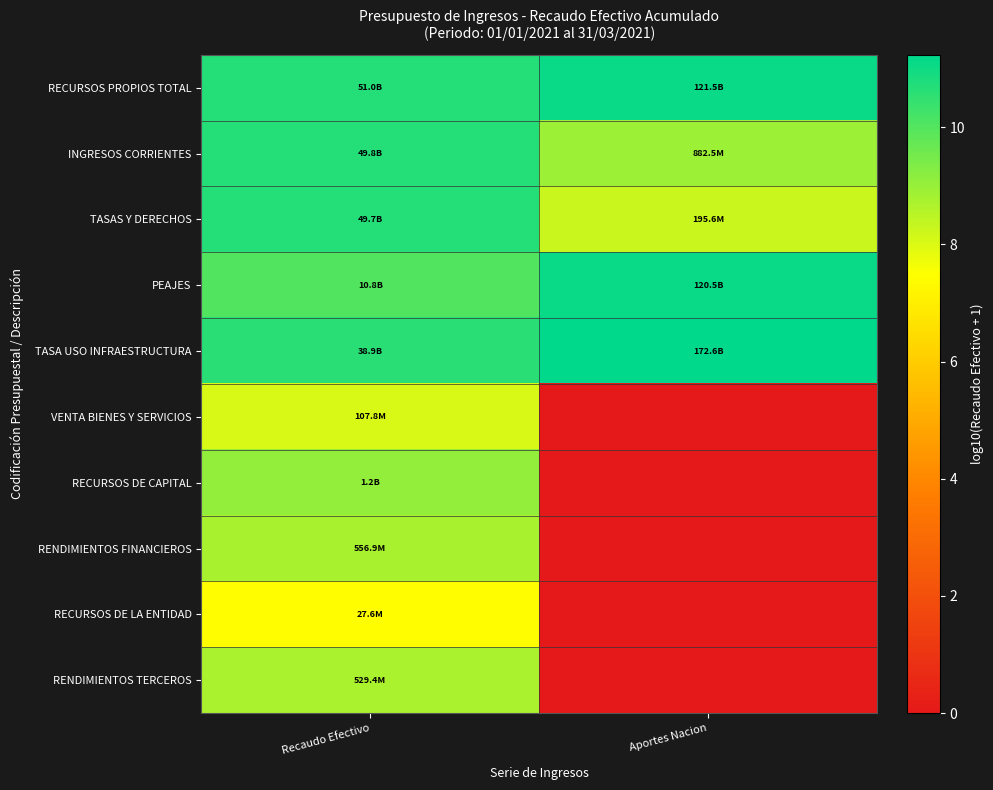

At how many categories does at least one series exceed 9?

2